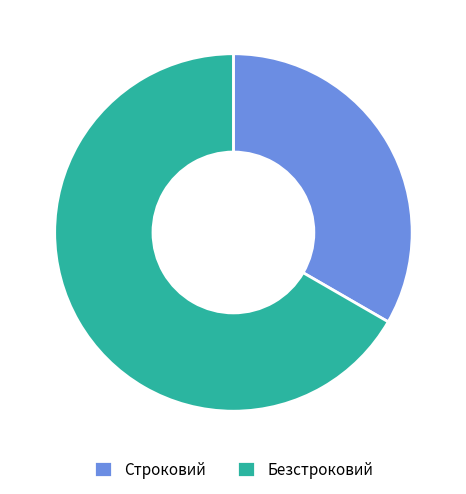

Which category has the biggest portion of the pie?

Безстроковий